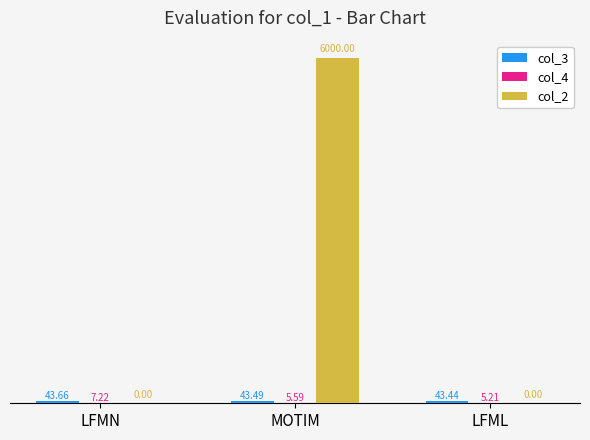

What is the maximum value for col_2?

6000.0